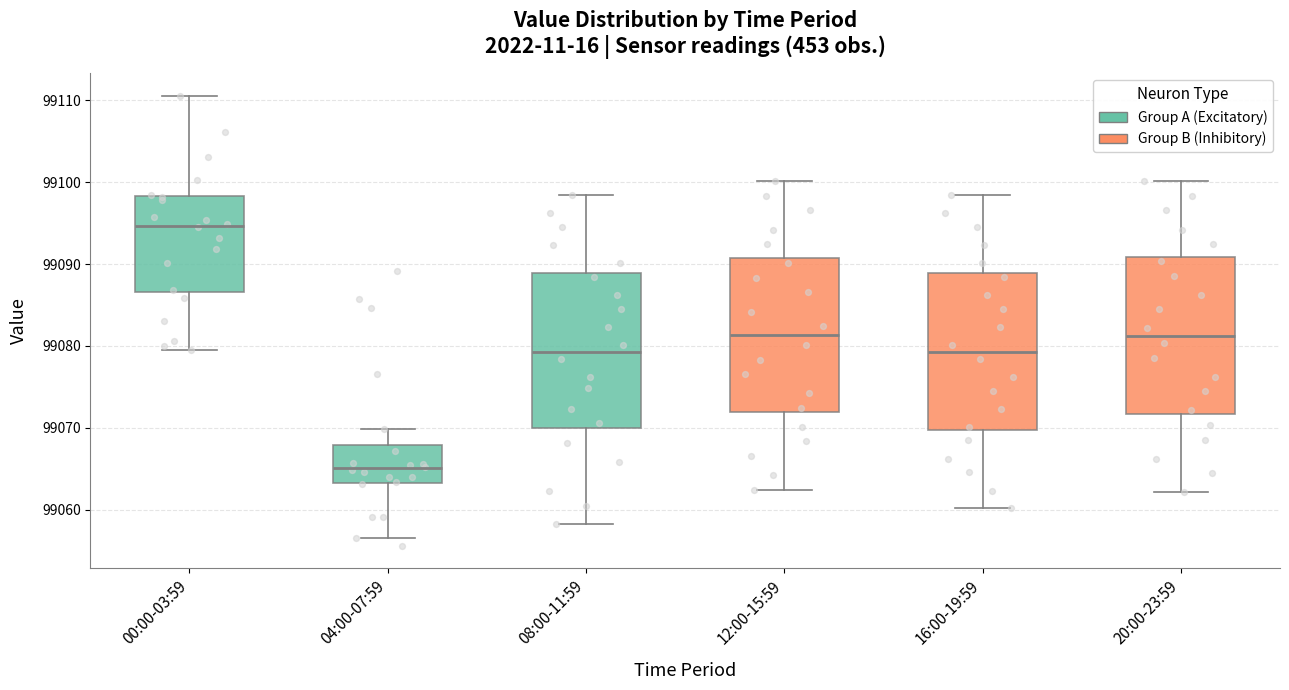

Where is the upper edge of the box for 12:00-15:59 on the y-axis? The values are not printed on the chart, so give them approximately, as read against the axis.

99091